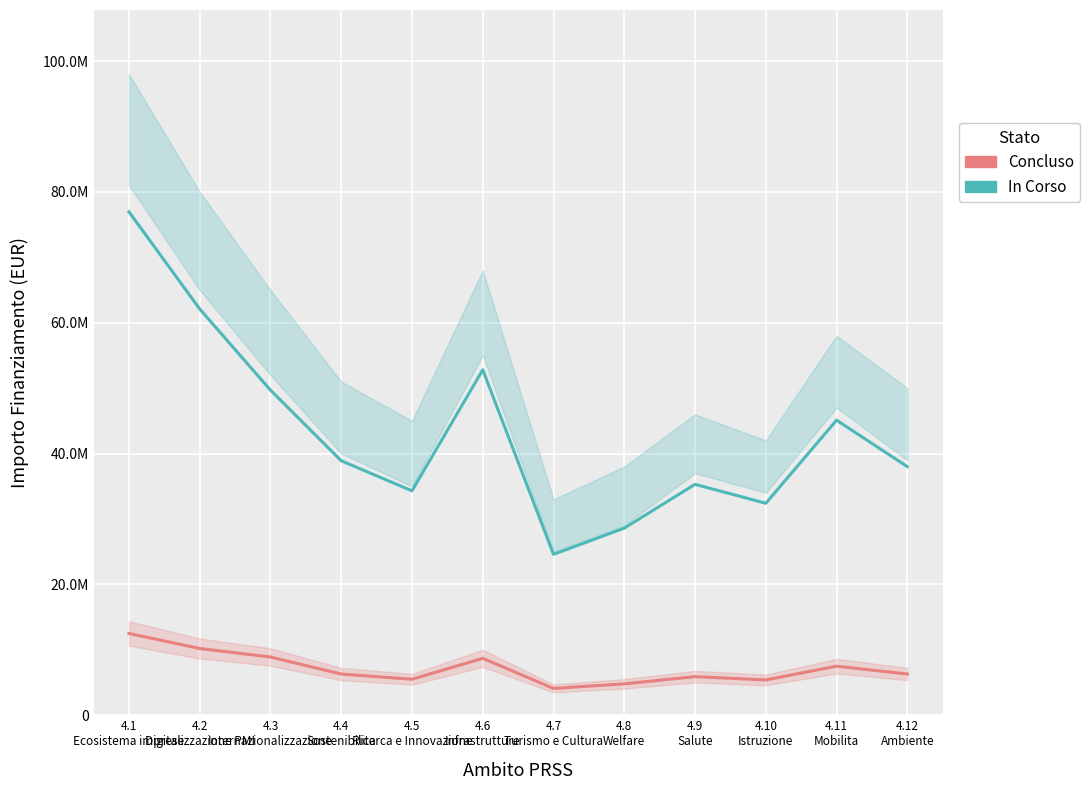

True or false: In Corso and Concluso intersect in this chart.

False